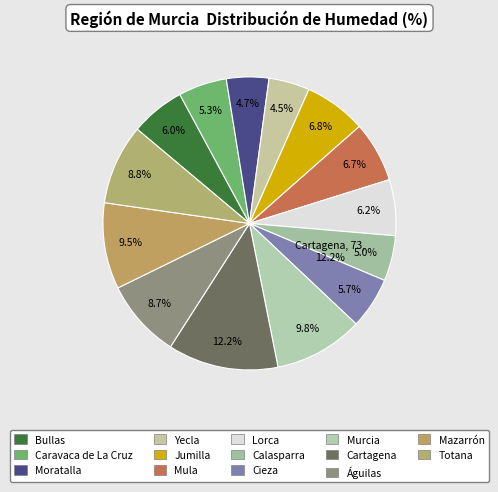

Count the number of slices in the pie.

14